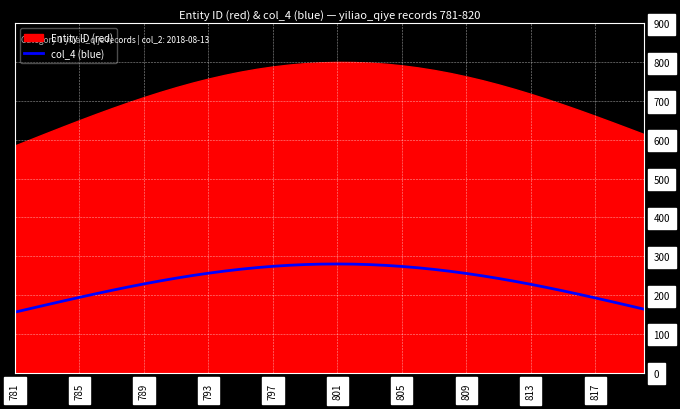

Is it true that col_4 (blue) equals 381.7 at 797?

False